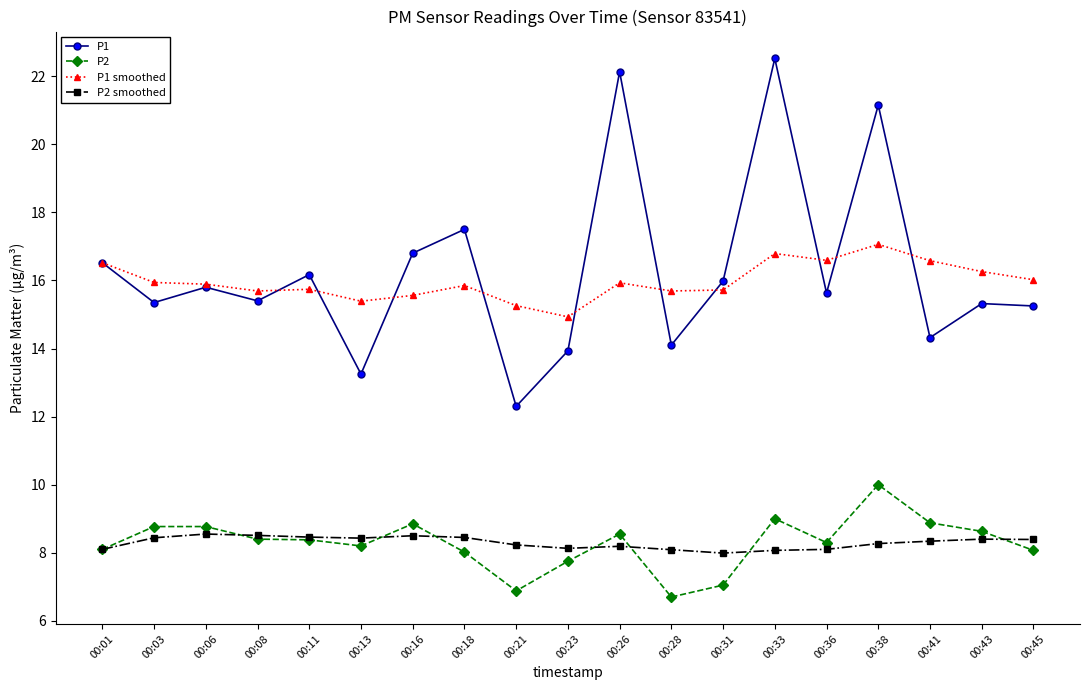

Count the number of categories in the chart.

19